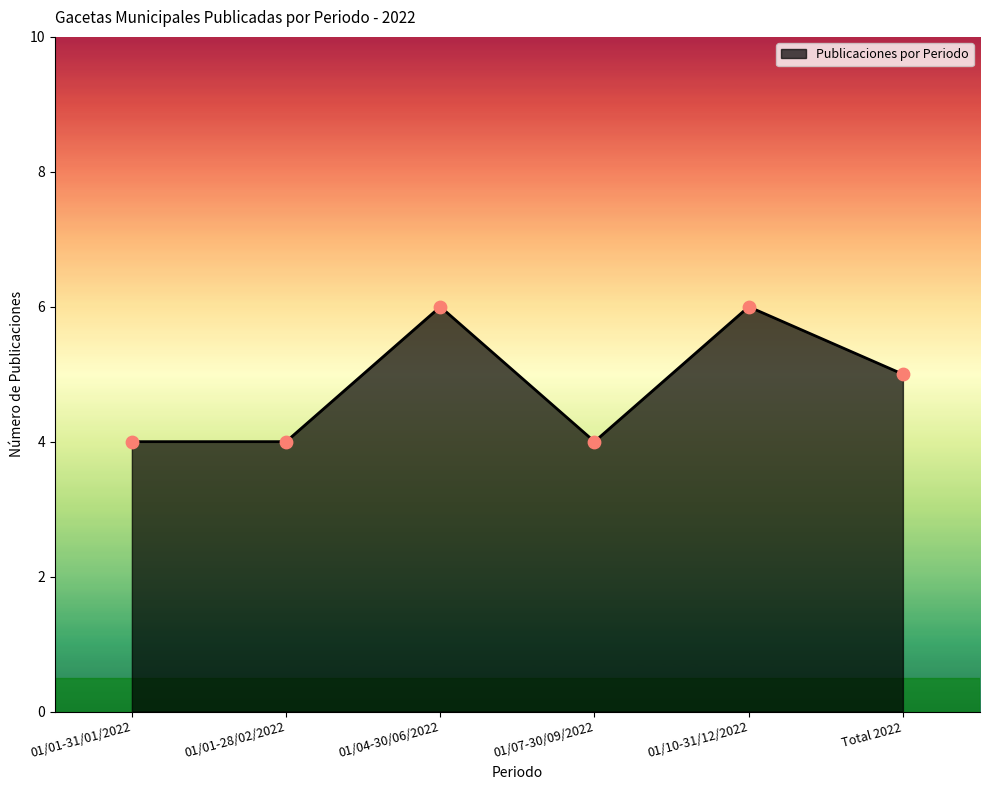

Which has a higher value, 01/07-30/09/2022 or Total 2022?

Total 2022